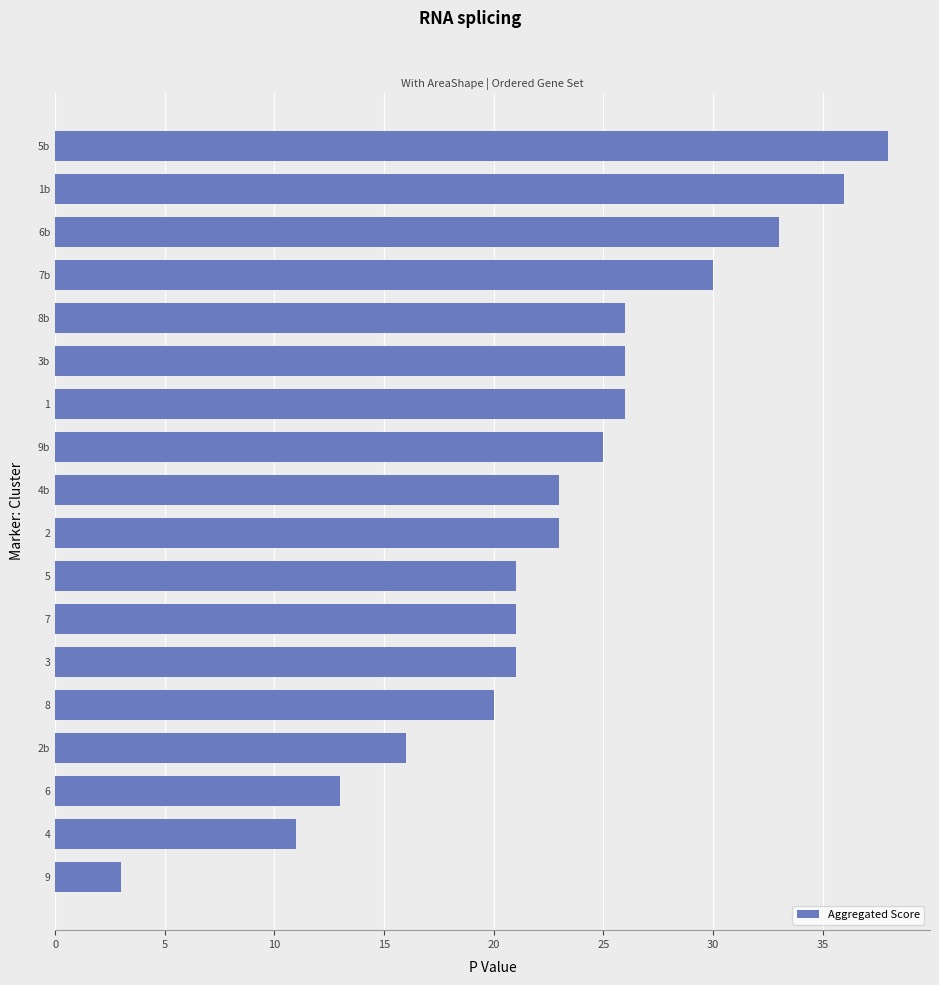

Reading bottom to top, list all the values displayed in this chart.

3	11	13	16	20	21	21	21	23	23	25	26	26	26	30	33	36	38